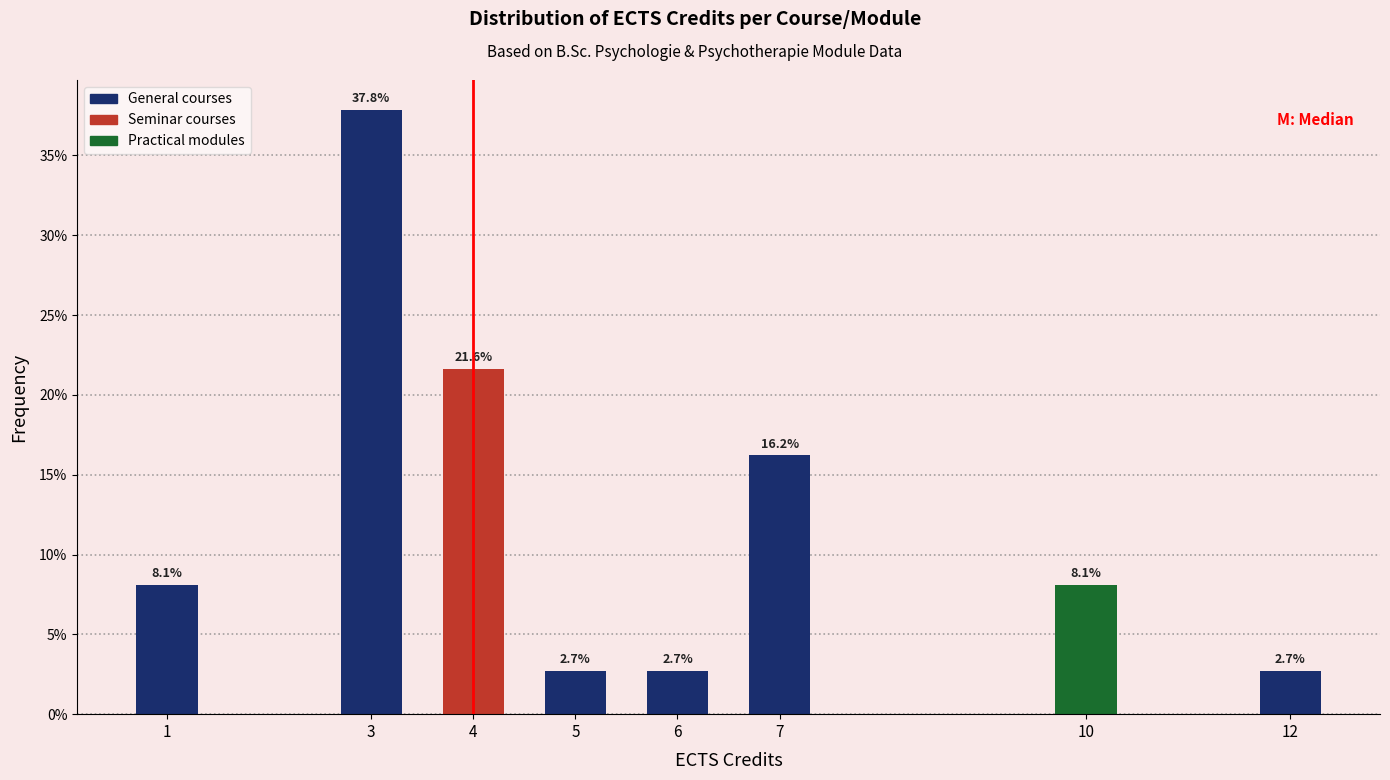

Reading left to right, what are all the values shown in this chart?

8.1	37.8	21.6	2.7	2.7	16.2	8.1	2.7